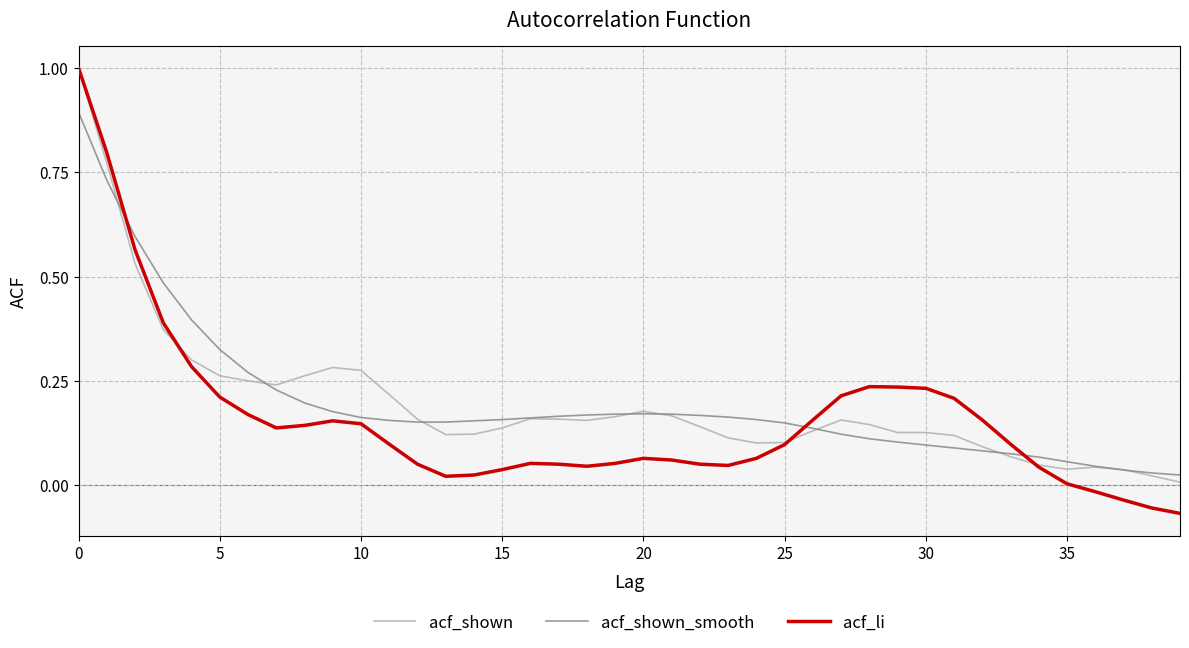

Which series has the widest spread of values?

acf_li